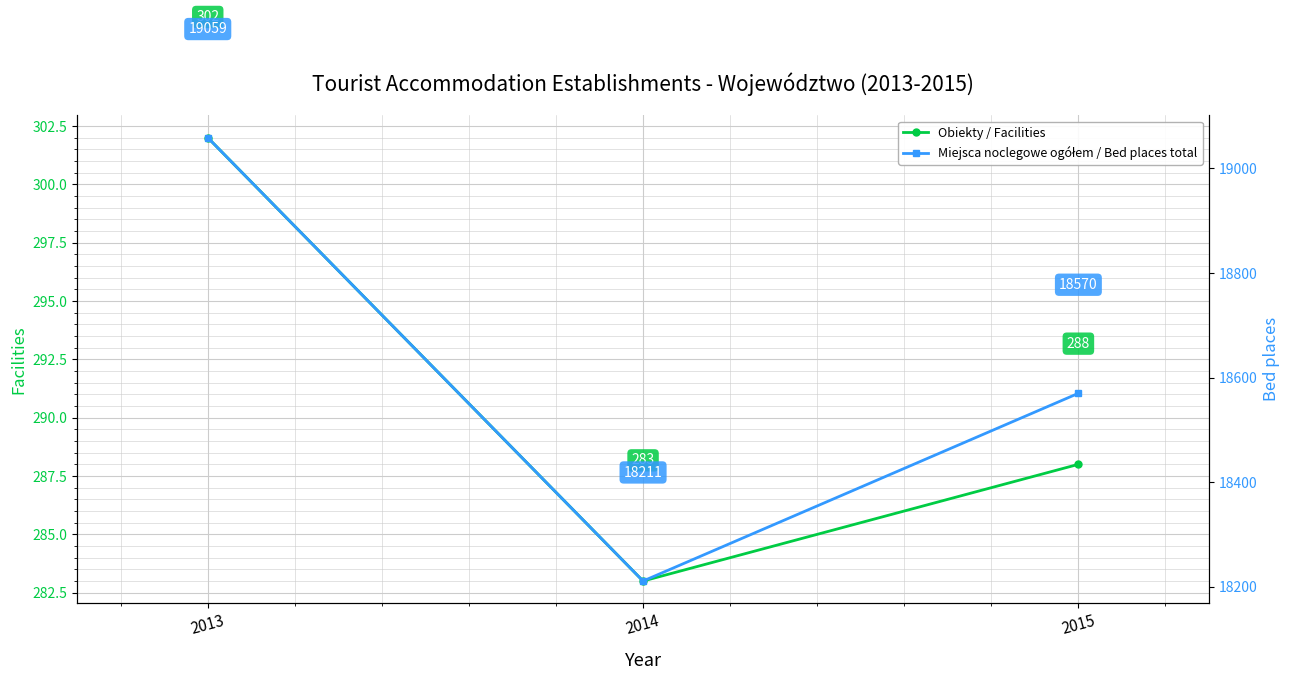

True or false: Miejsca noclegowe ogółem / Bed places total has a value of 10065 at 2013.

False